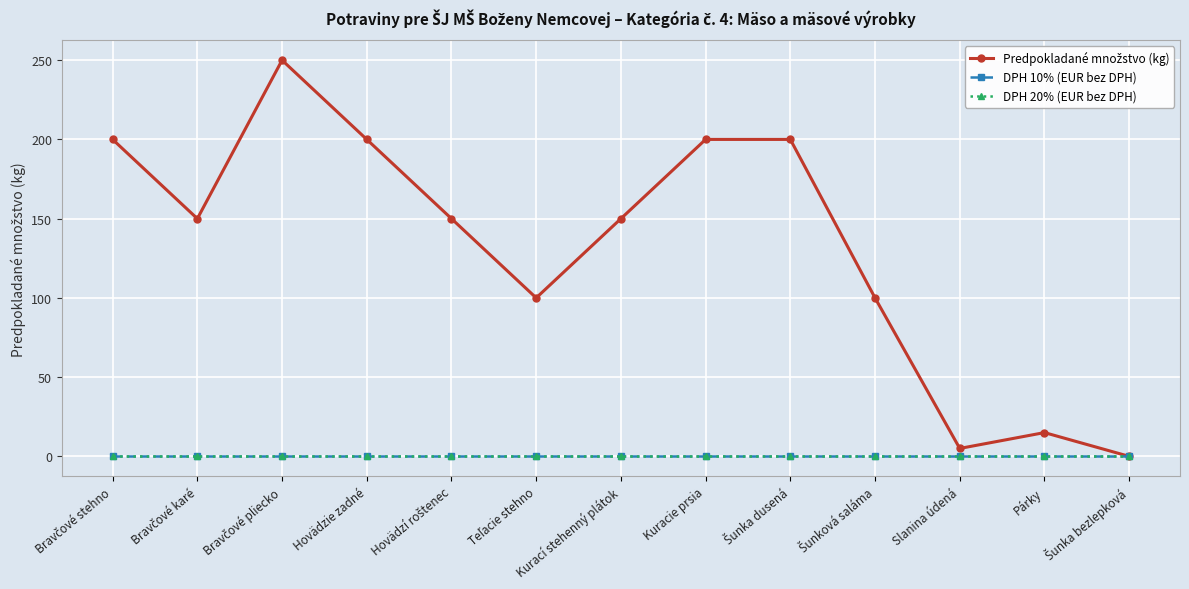

Reading left to right, extract all data points from this chart.

Predpokladané množstvo (kg): 200	150	250	200	150	100	150	200	200	100	5	15	0
DPH 10% (EUR bez DPH): 0	0	0	0	0	0	0	0	0	0	0	0	0
DPH 20% (EUR bez DPH): 0	0	0	0	0	0	0	0	0	0	0	0	0